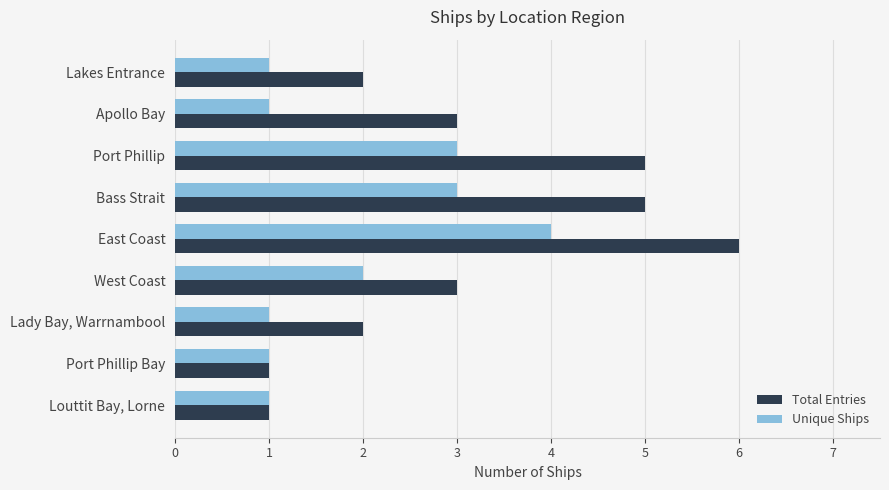

The Total Entries series shows 1 at West Coast. True or false?

False